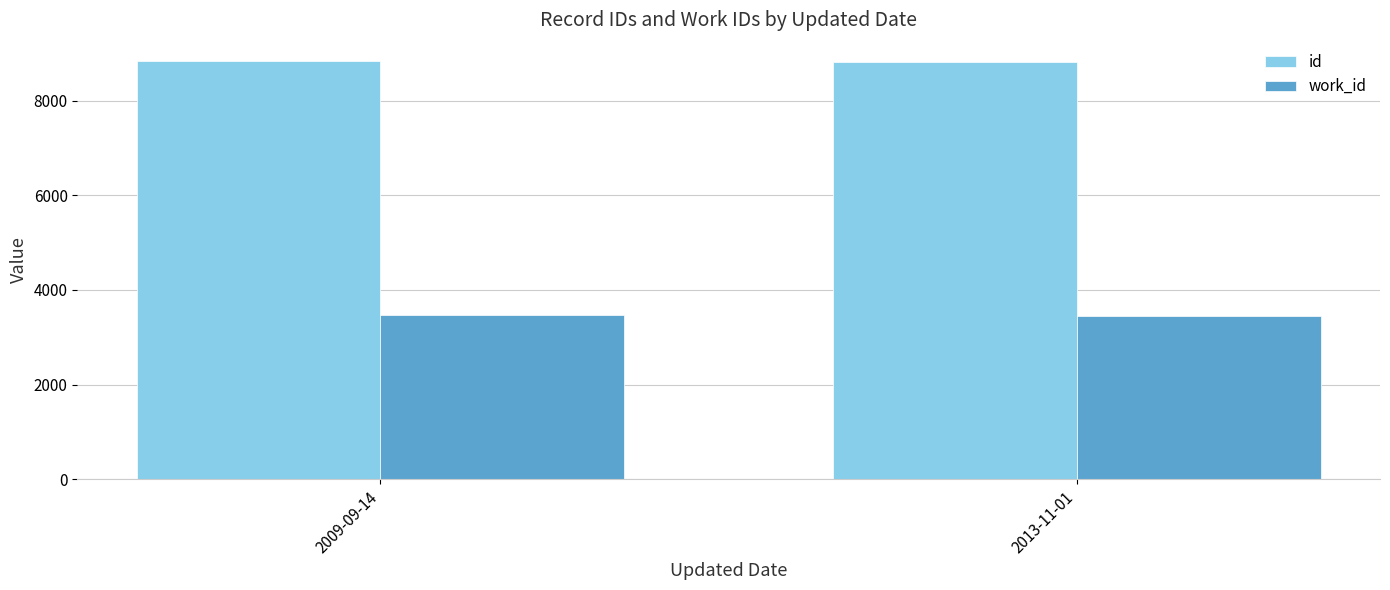

List the series in order of their overall mean, highest first.

id, work_id